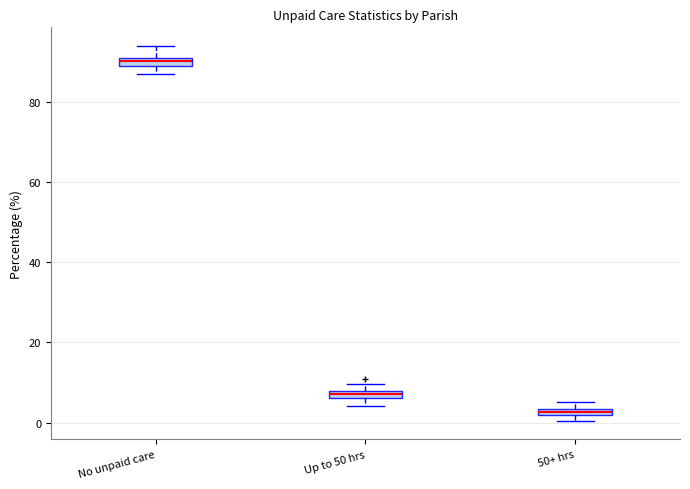

Which box's median line is the lowest?

50+ hrs